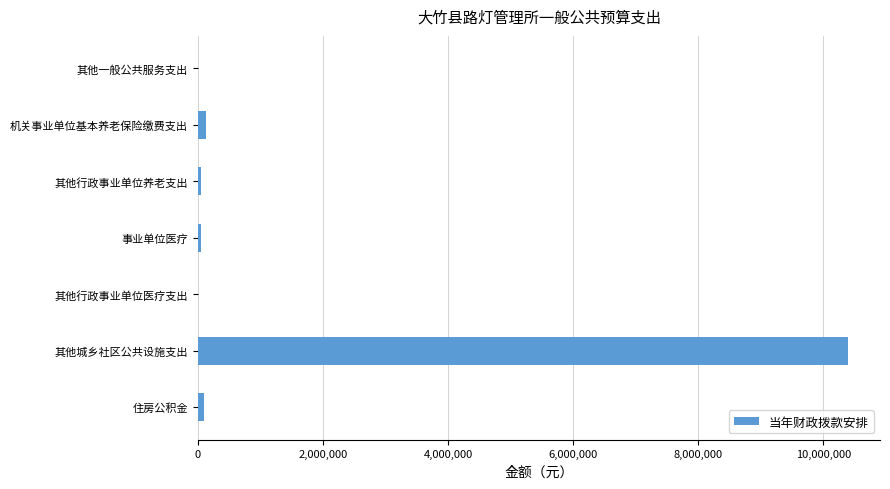

At which label is the value closest to 5194788?

机关事业单位基本养老保险缴费支出